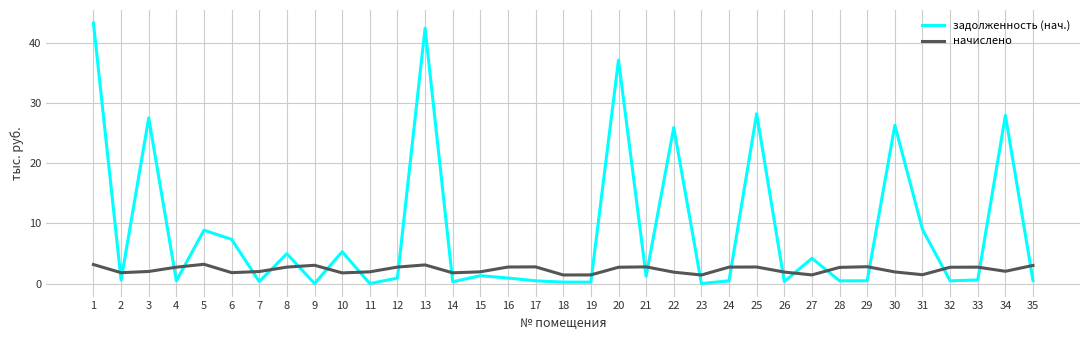

True or false: задолженность (нач.) and начислено cross at least once.

True